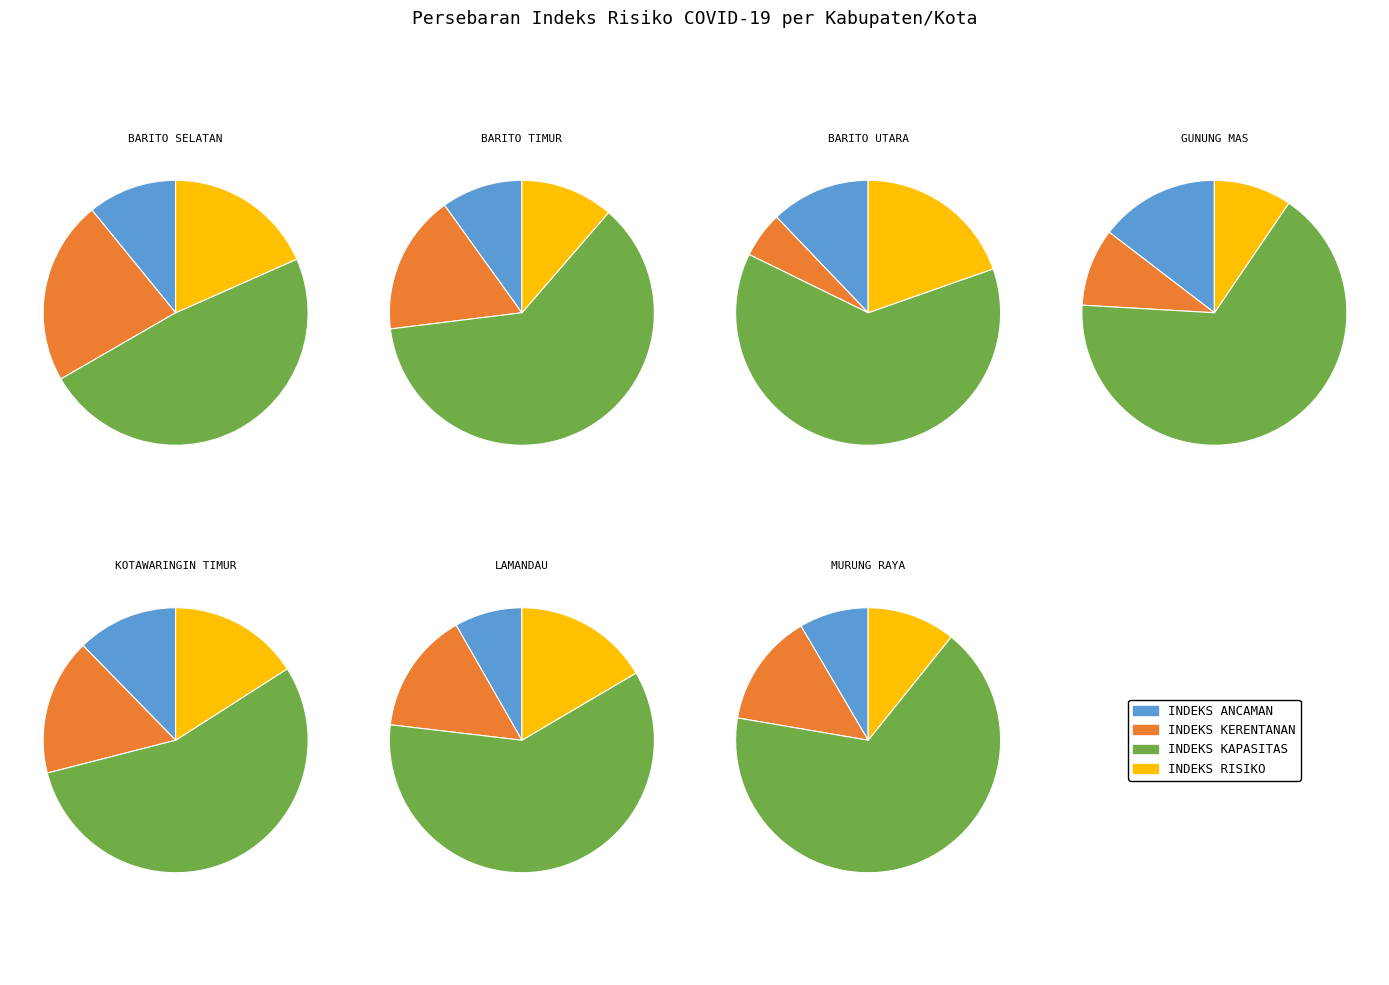

What percentage is the Lamandau slice, to the nearest percent?

15%